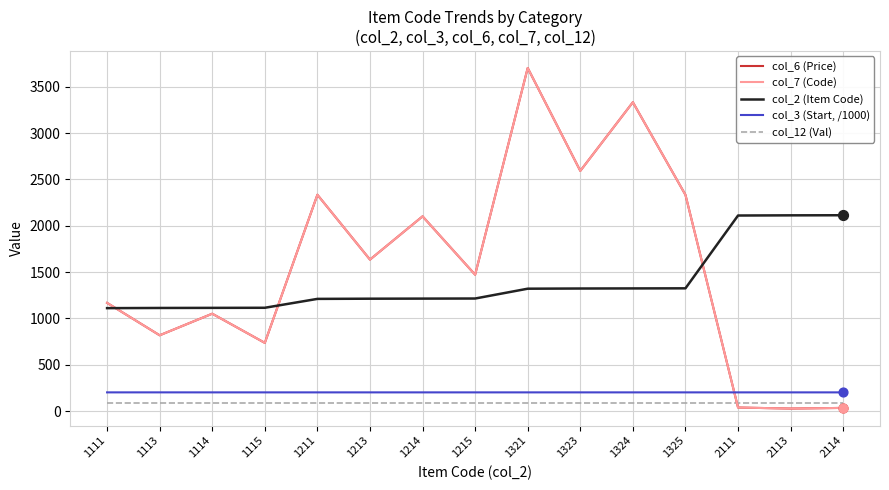

At which category is the sum across all series the highest?

1321